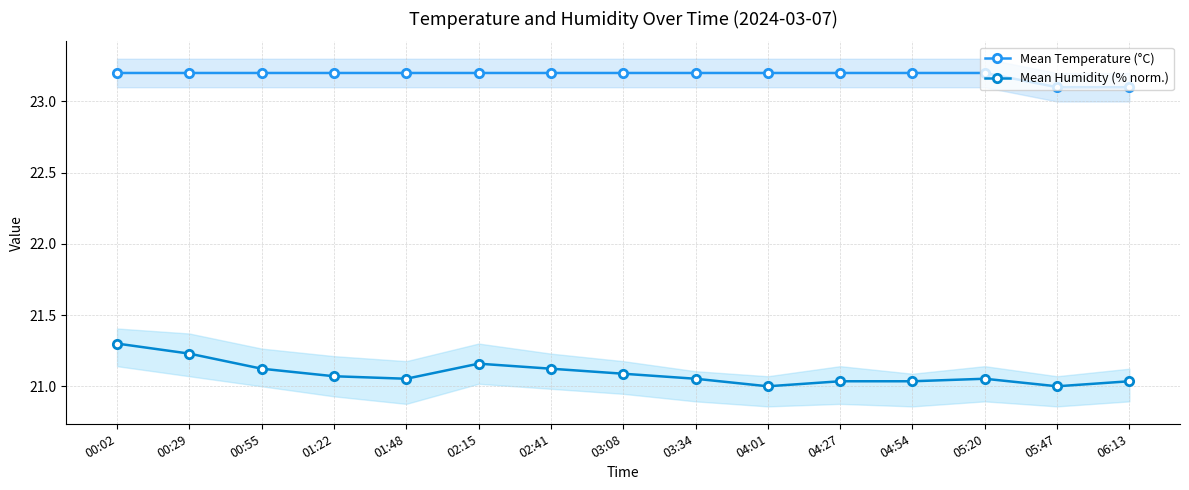

What are all the series names shown in the legend?

Mean Temperature (°C), Mean Humidity (% norm.)